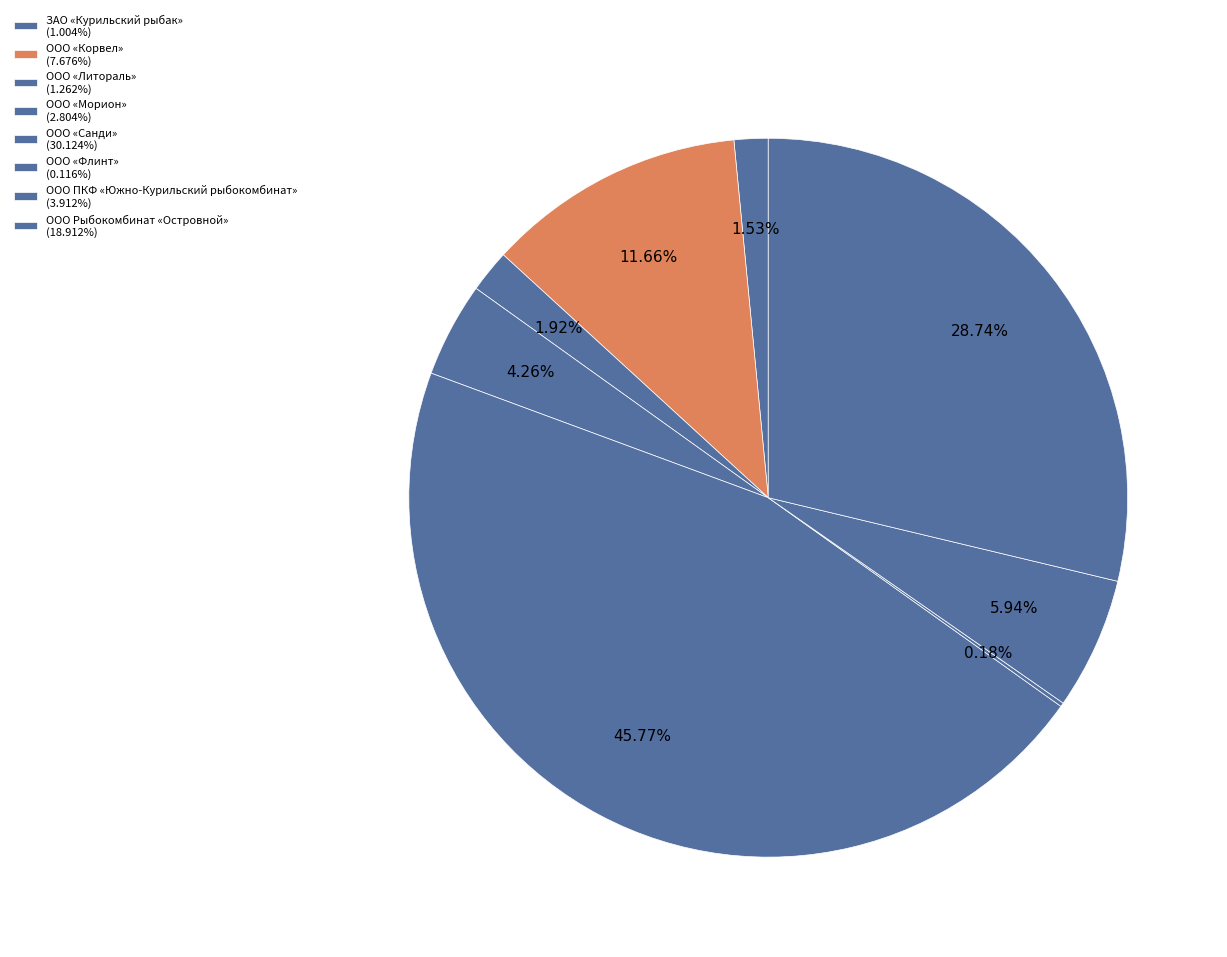

Which category has the smallest portion of the pie?

ООО «Флинт»